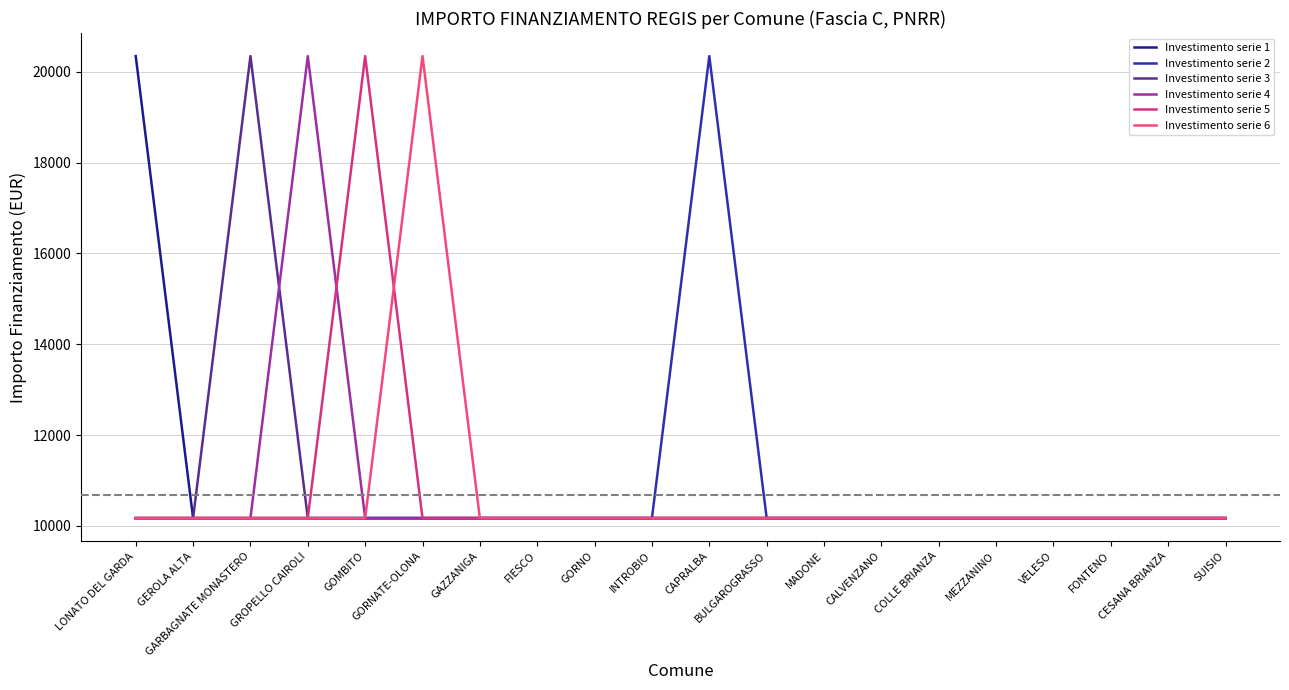

How many lines are shown in the chart?

6